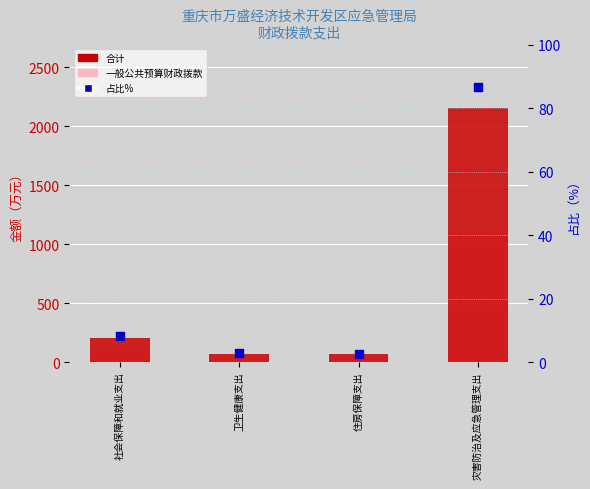

Which series has the largest total across all categories?

合计